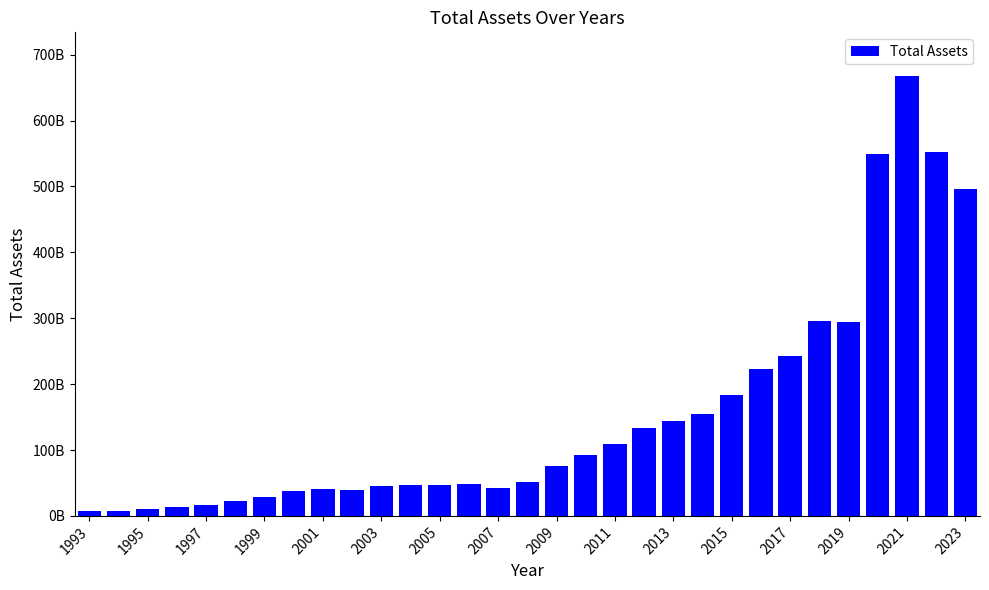

Which category has the lowest value across all series?

1993